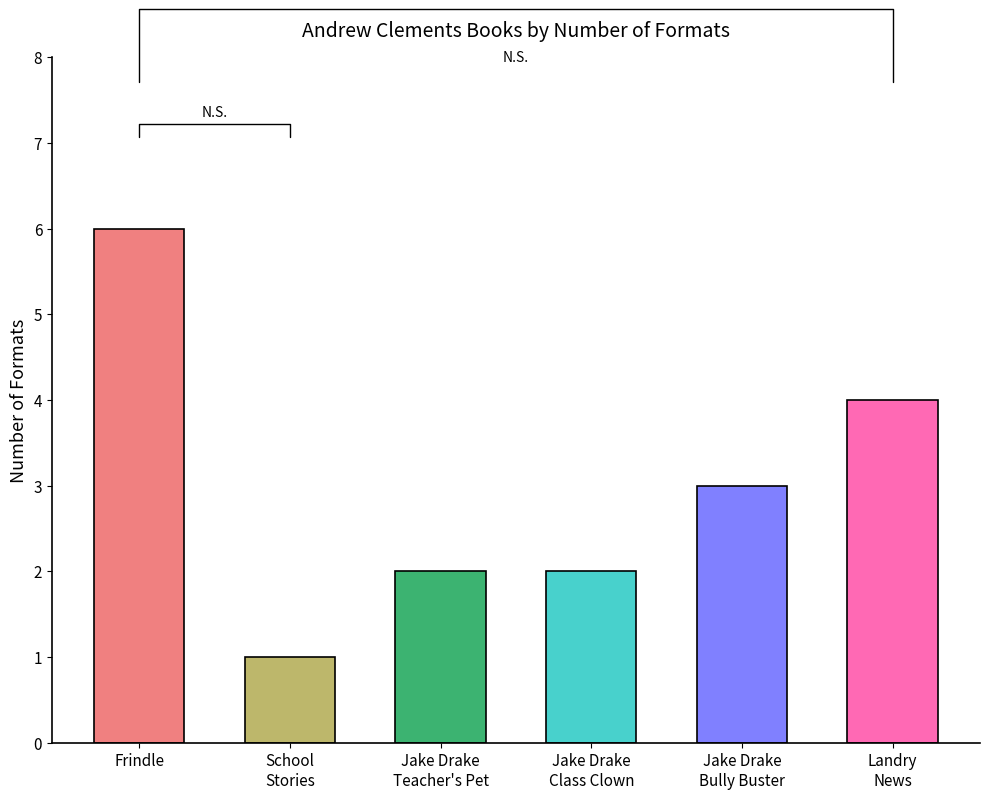

At which category does the chart reach its minimum across all series?

School
Stories